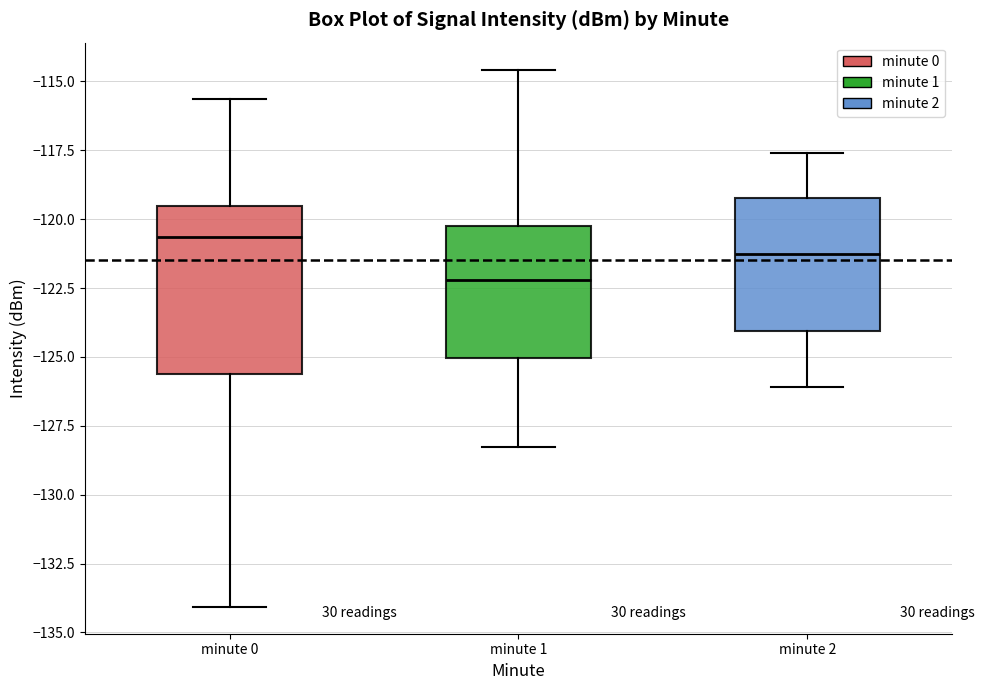

Where is the lower edge of the box for minute 1 on the y-axis? The values are not printed on the chart, so give them approximately, as read against the axis.

-125.0